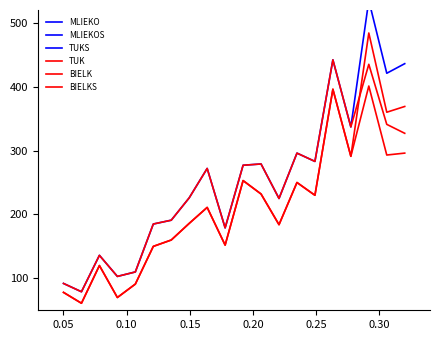

True or false: BIELK and TUKS cross at least once.

False